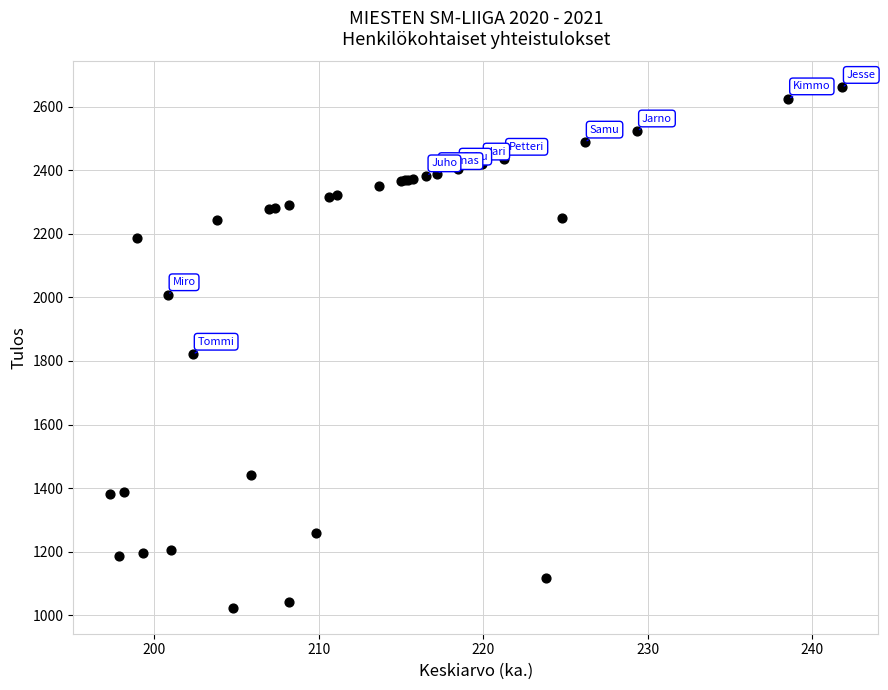

What Y value in the scatter plot is closest to 1842?

1821